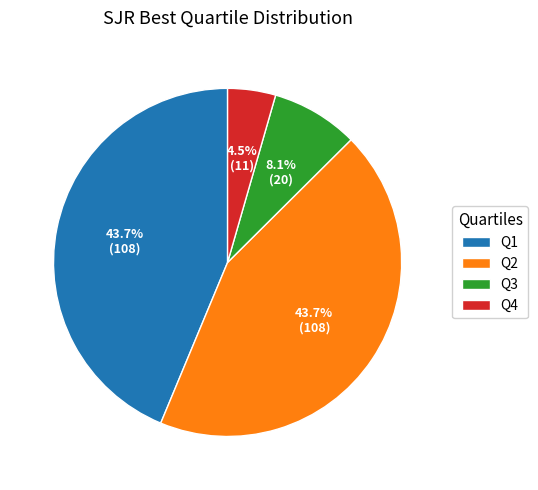

Count the number of slices in the pie.

4